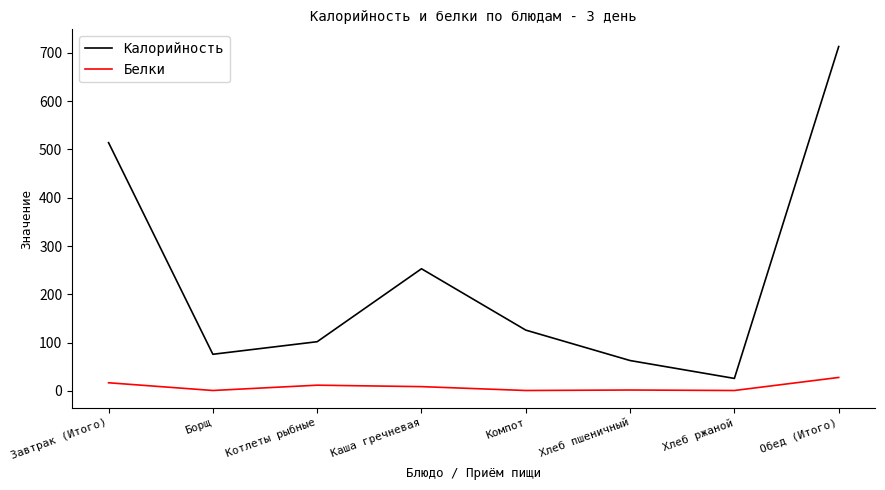

True or false: Калорийность has more than 0 interior local peaks.

True